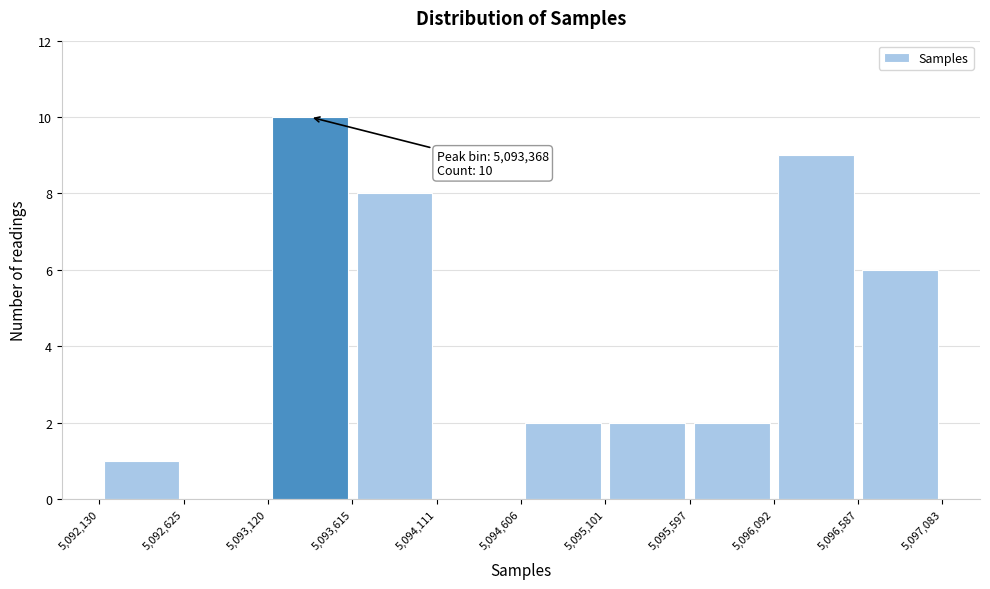

Over which range of the x-axis is the bar tallest?

5,093,120 to 5,093,615